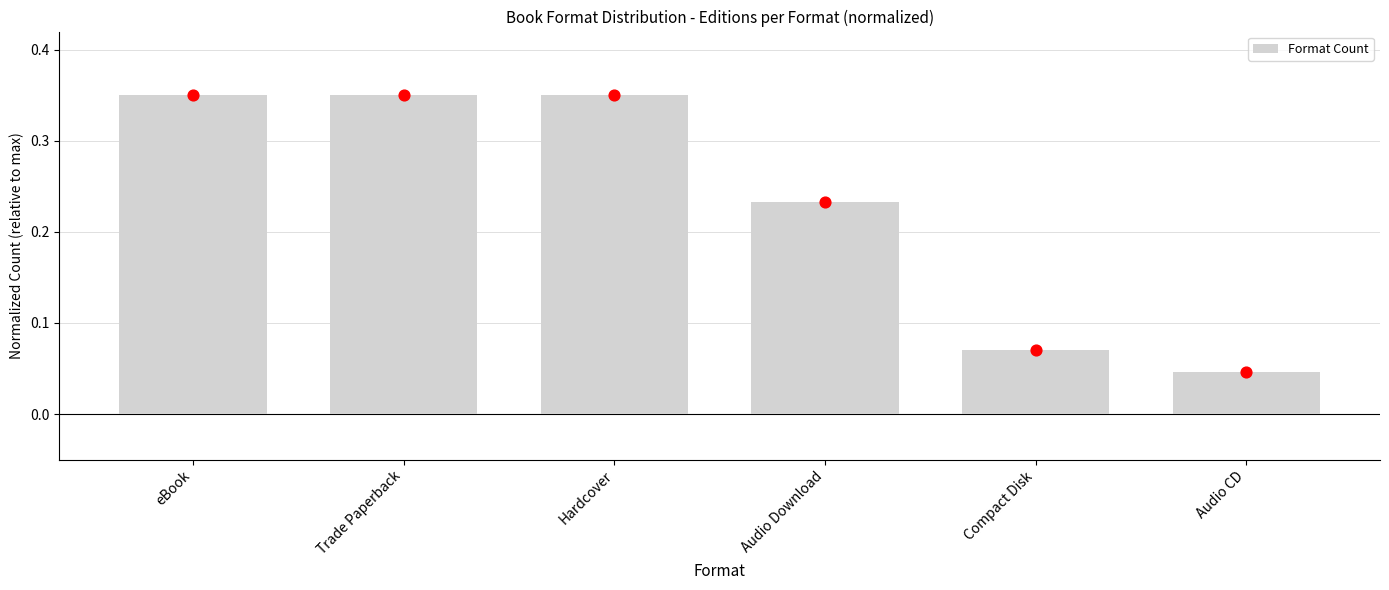

Which has a higher value, Hardcover or eBook?

Hardcover